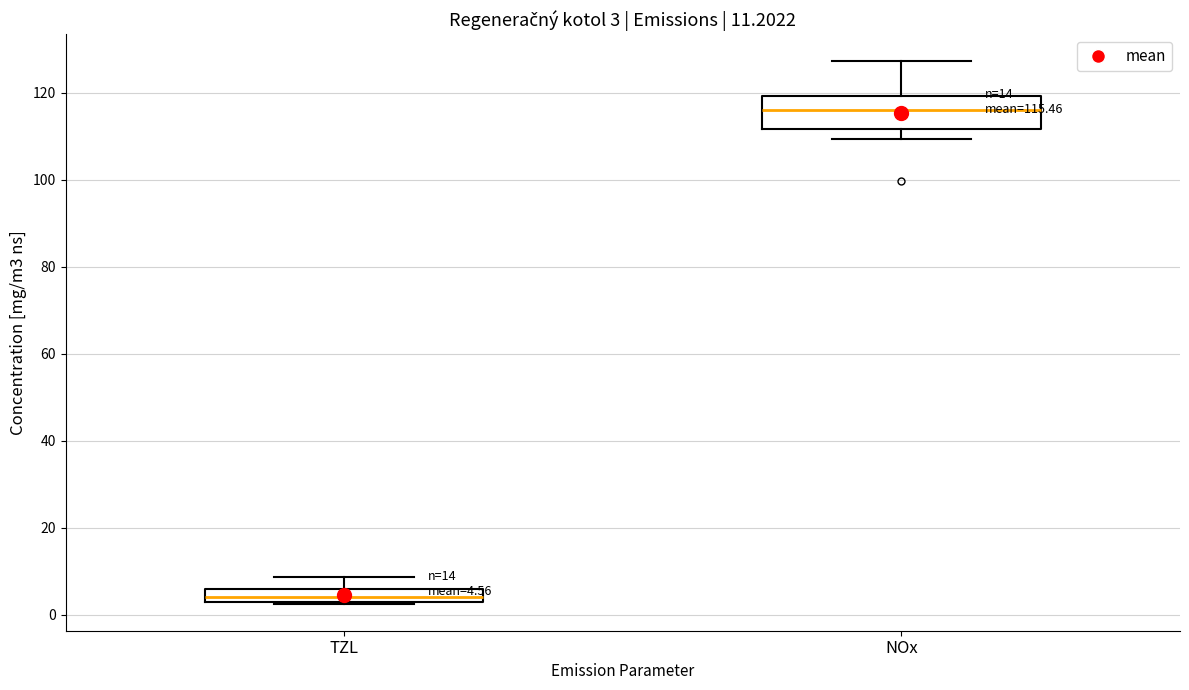

Which box's median line is the highest?

NOx